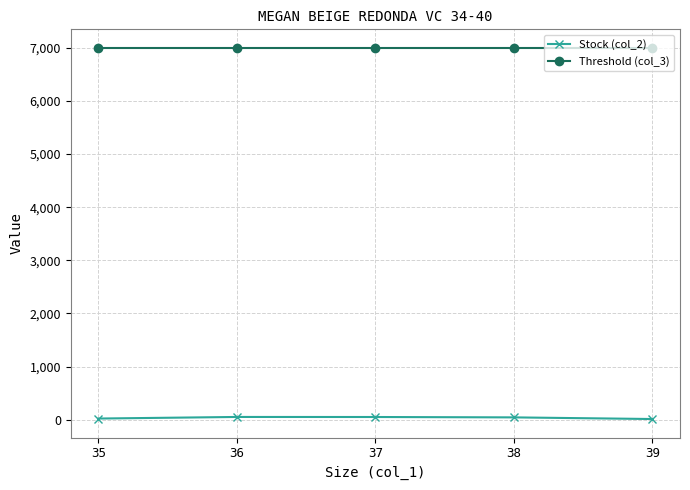

True or false: Threshold (col_3) and Stock (col_2) cross at least once.

False